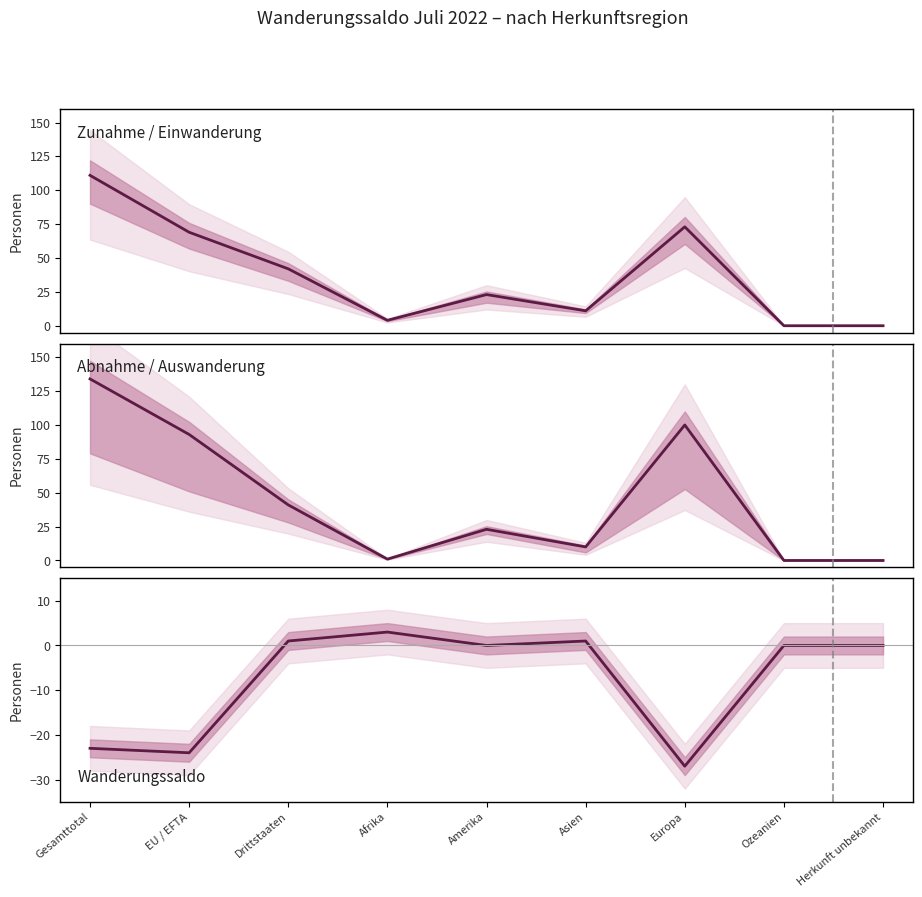

True or false: Abnahme has a value of 134 at Gesamttotal.

True